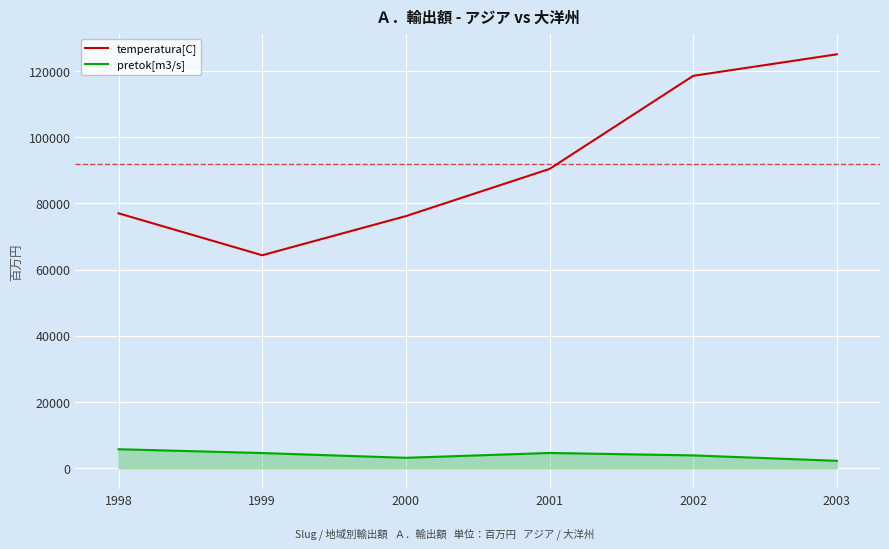

True or false: pretok[m3/s] has a value of 3886 at 2002.

True